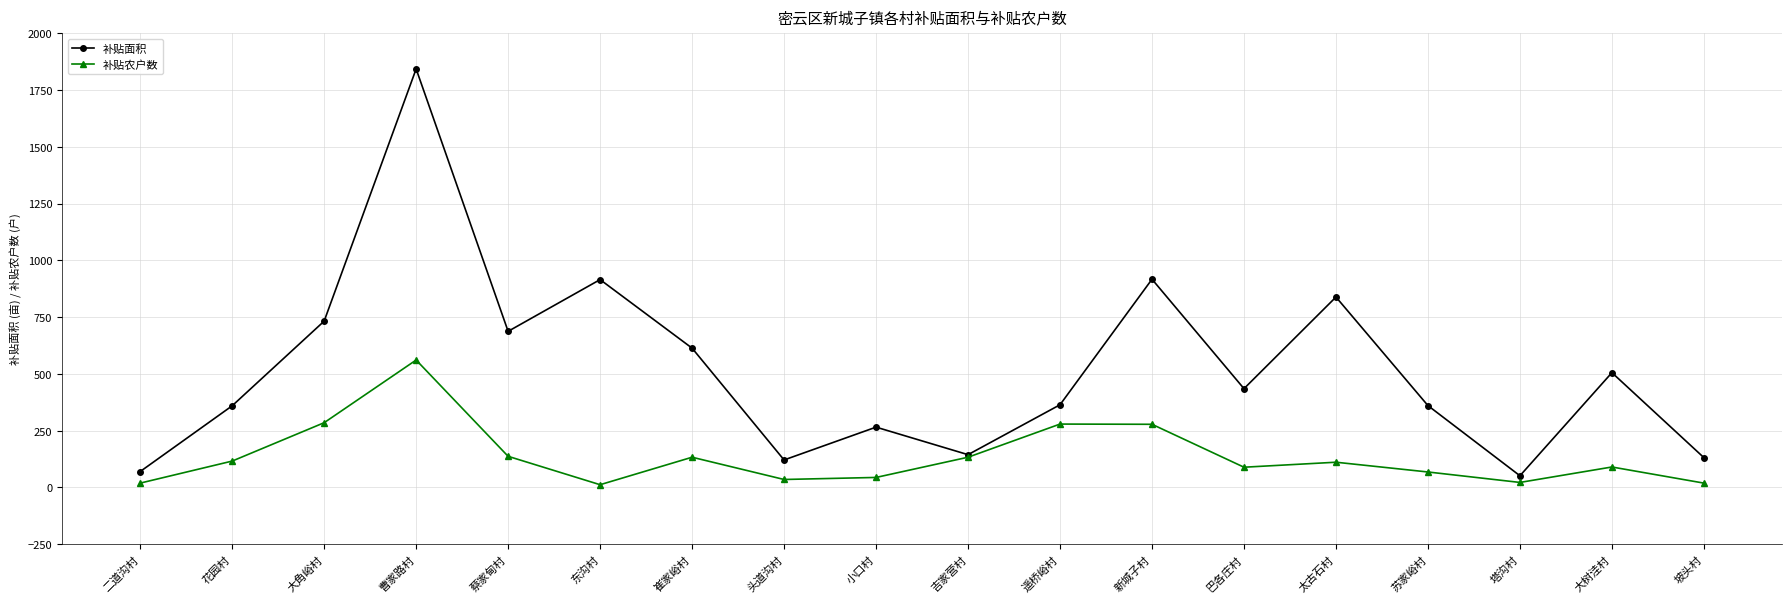

Is the value of 补贴农户数 at 太古石村 greater than the value of 补贴面积 at 东沟村?

No